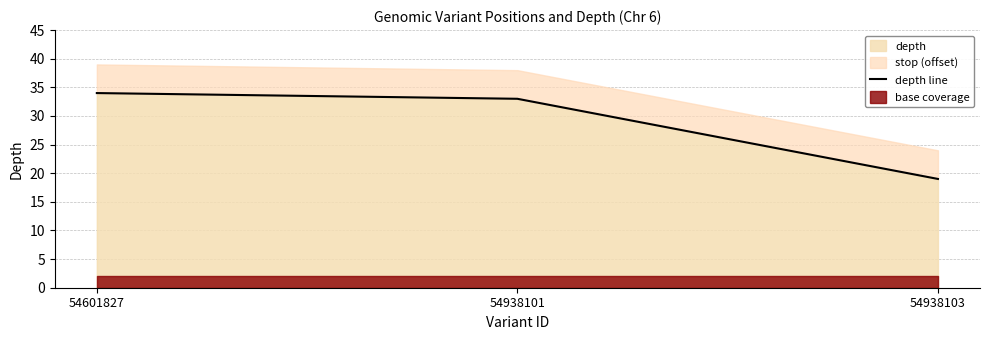

What is the ratio of the value at 54601827 to the value at 54938103?

1.8